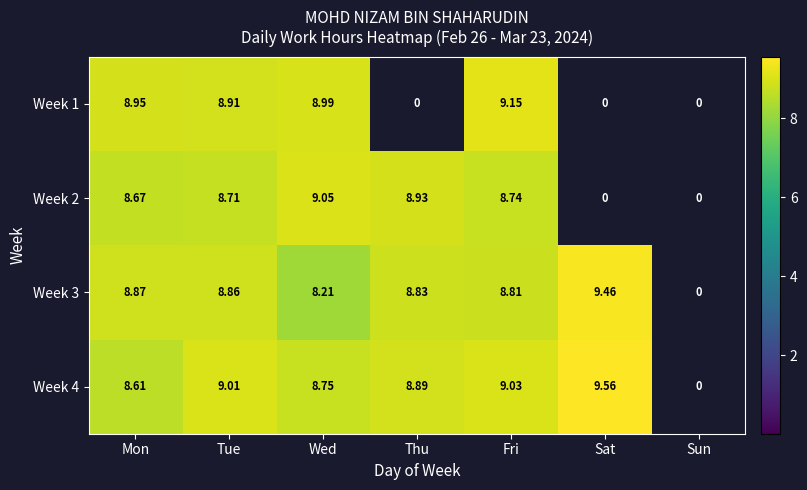

At which category is the sum across all series the highest?

Fri